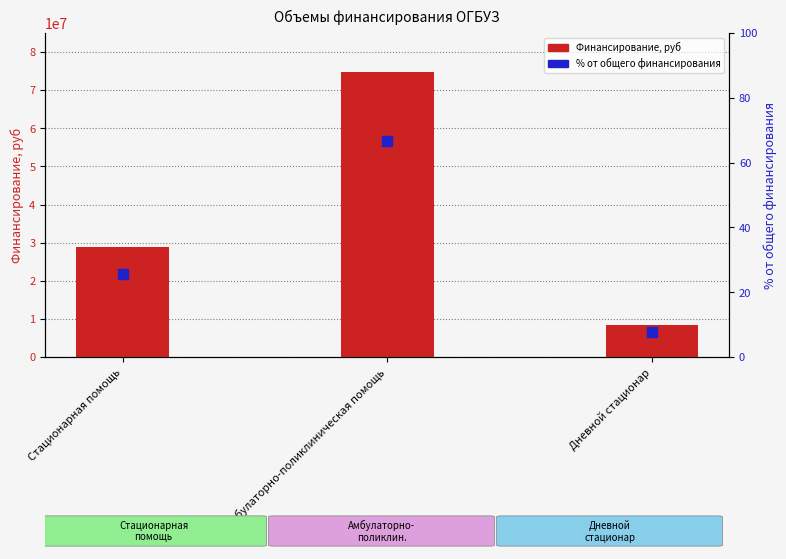

Is the value of % от общего финансирования at Стационарная помощь greater than the value of Финансирование, руб at Амбулаторно-поликлиническая помощь?

No